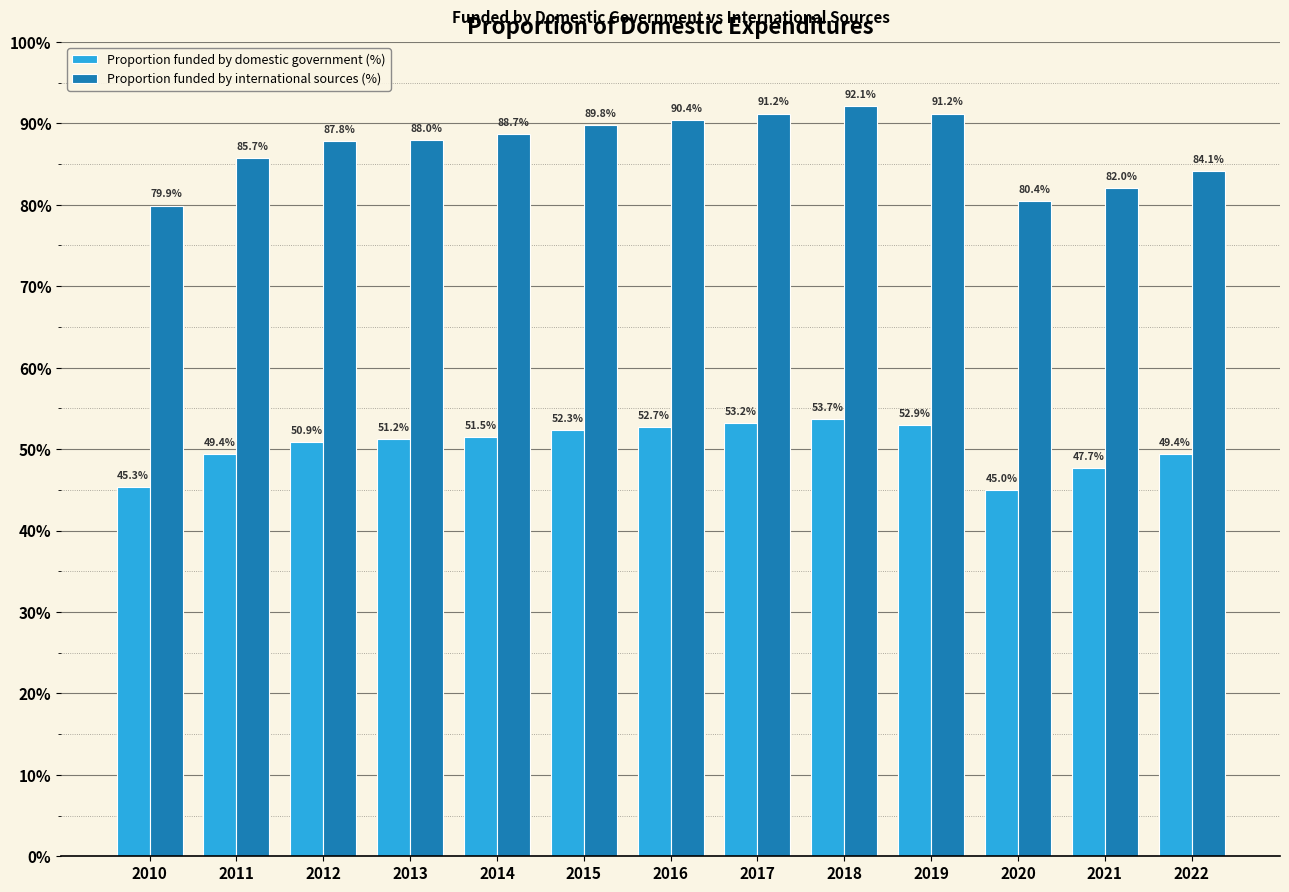

The value of Proportion funded by domestic government (%) at 2015 is 52.3. True or false?

True